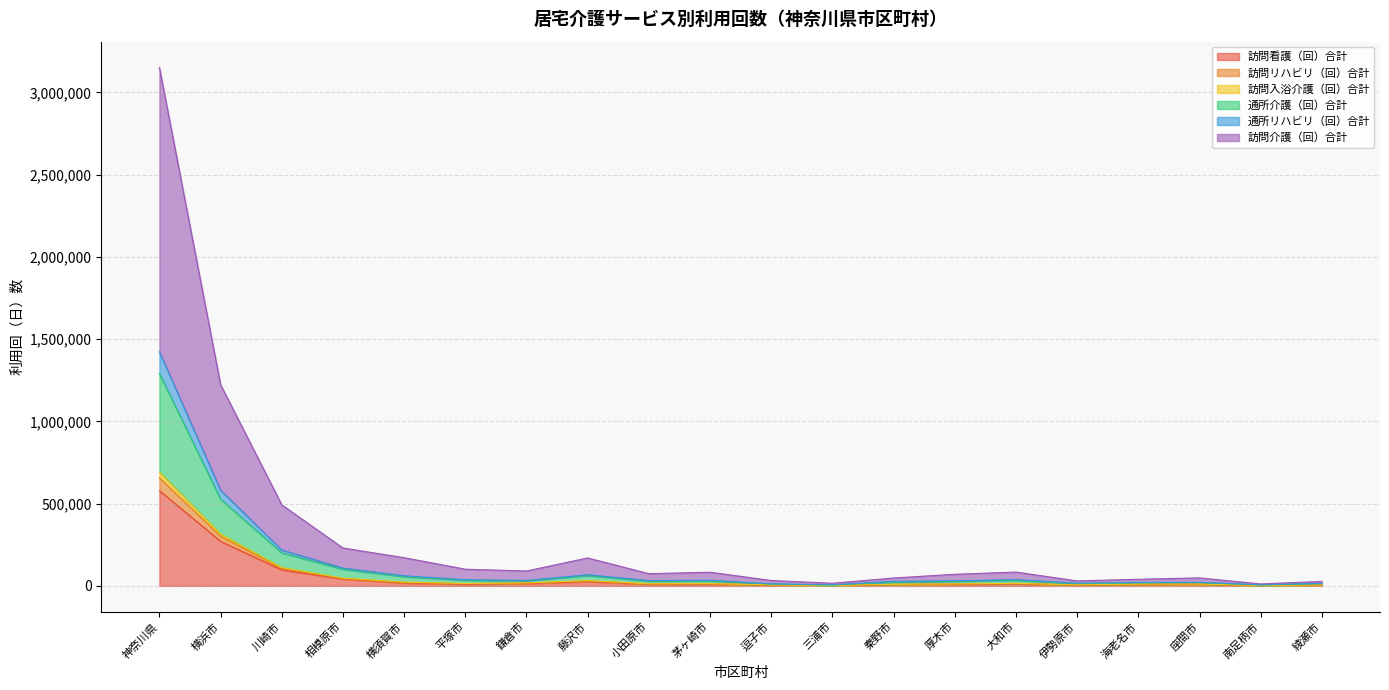

What is the approximate value of 訪問リハビリ（回）合計 at 南足柄市, to the nearest 100?

11700